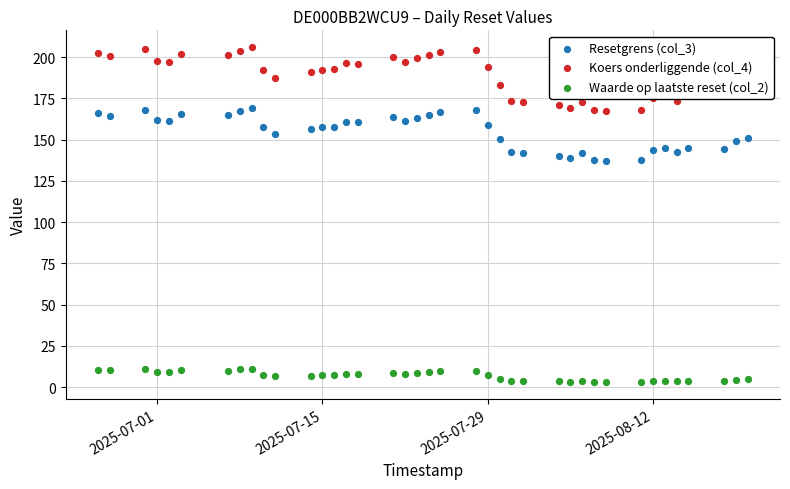

Which series has the widest spread of Y values?

Koers onderliggende (col_4)